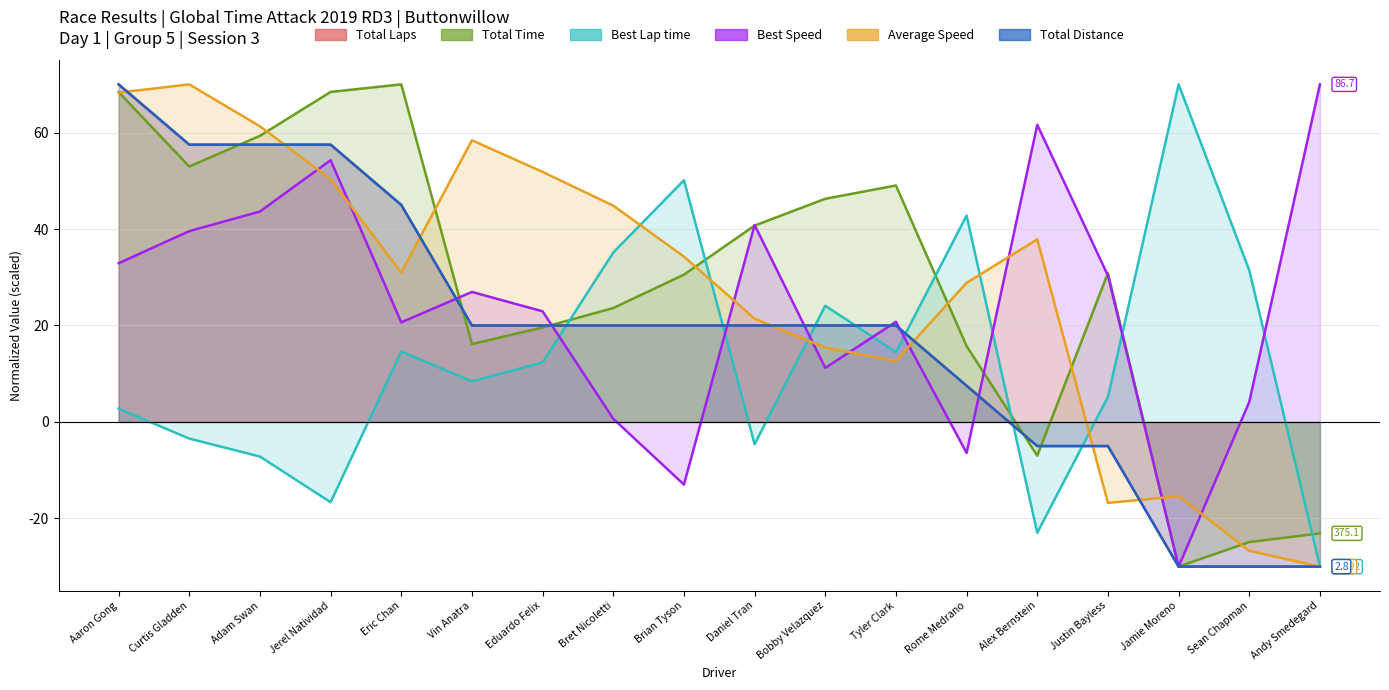

At how many categories does at least one series exceed 31?

17